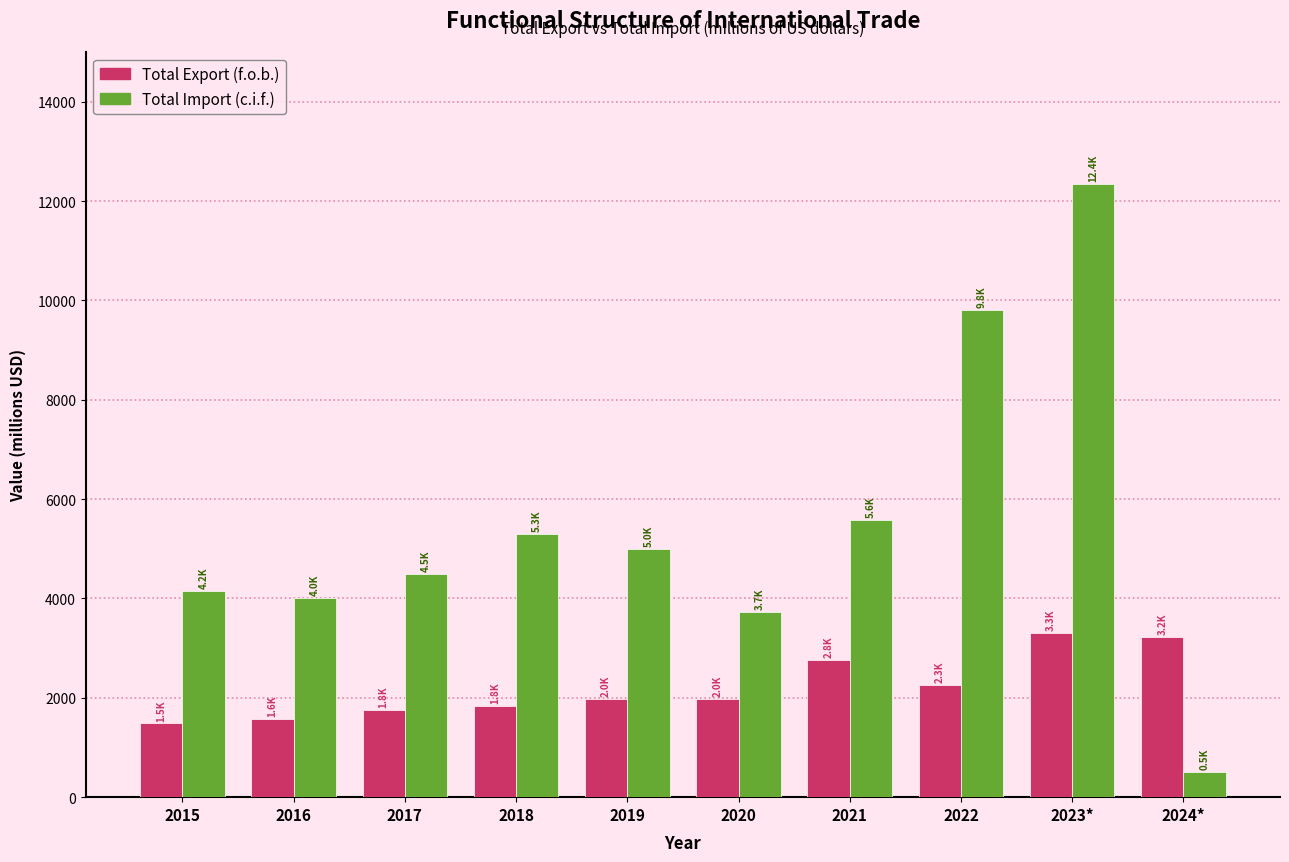

At which category is the sum across all series the highest?

2023*